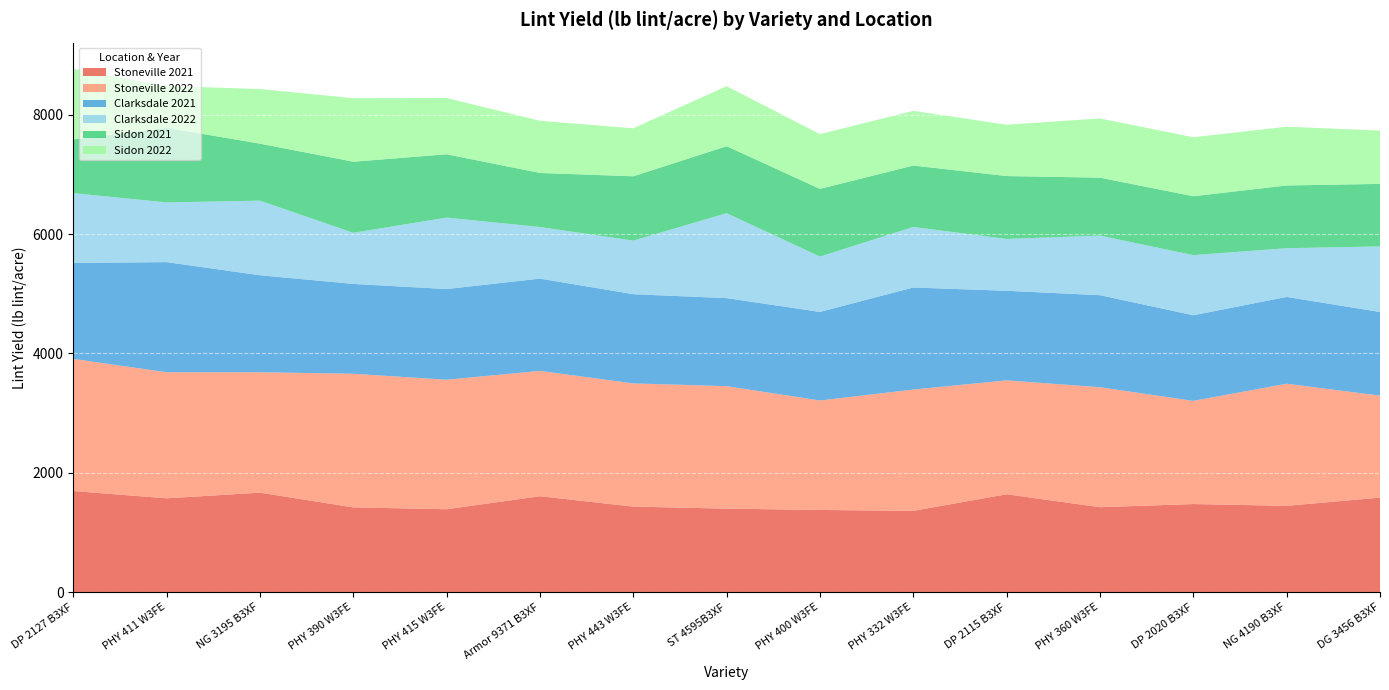

Reading left to right, list all the values displayed in this chart.

Stoneville 2021: 1695	1573	1668	1421	1390	1608	1434	1400	1378	1363	1641	1424	1477	1447	1585
Stoneville 2022: 2214	2112	2017	2239	2170	2100	2064	2052	1834	2032	1908	2010	1728	2046	1708
Clarksdale 2021: 1608	1845	1625	1505	1519	1546	1495	1475	1484	1710	1501	1542	1435	1454	1402
Clarksdale 2022: 1169	1000	1250	856	1197	864	897	1423	927	1014	868	998	1007	816	1098
Sidon 2021: 899	1250	955	1191	1061	906	1078	1122	1134	1029	1054	971	987	1051	1048
Sidon 2022: 1184	700	915	1064	942	874	804	1006	917	916	860	992	988	985	893